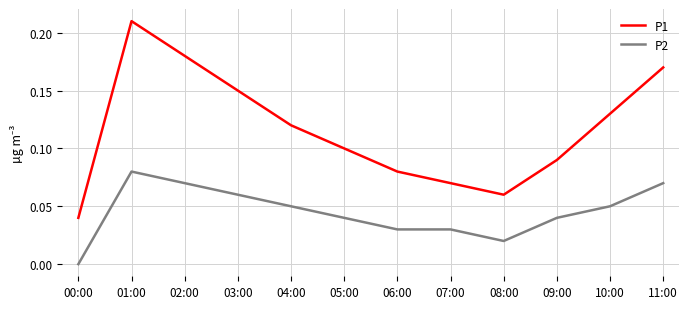

Which series has the largest range (max minus min)?

P1